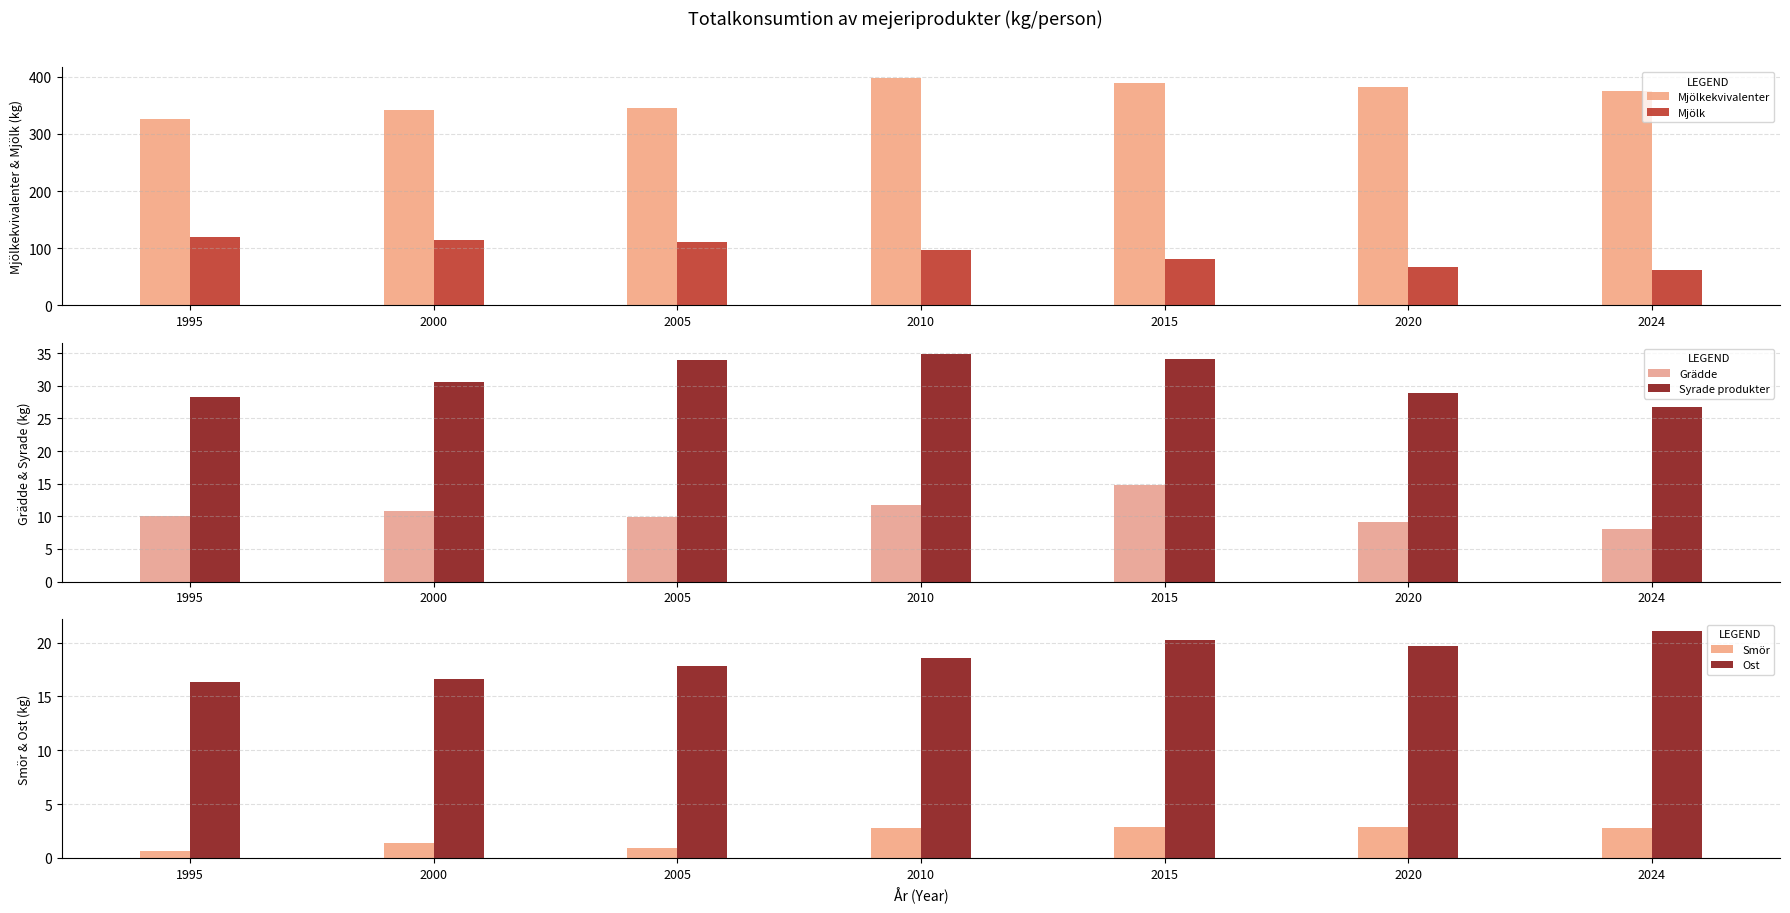

Reading left to right, list all the values displayed in this chart.

Mjölkekvivalenter: 1995=326.6	2000=342.4	2005=345.6	2010=397.7	2015=388.3	2020=382.1	2024=374.7
Mjölk: 1995=119.6	2000=113.6	2005=111.1	2010=97.6	2015=80.6	2020=67.7	2024=61.5
Grädde: 1995=10.1	2000=10.8	2005=9.9	2010=11.7	2015=14.8	2020=9.2	2024=8.0
Syrade produkter: 1995=28.3	2000=30.6	2005=34.0	2010=34.8	2015=34.1	2020=28.9	2024=26.7
Smör: 1995=0.6	2000=1.4	2005=0.9	2010=2.8	2015=2.9	2020=2.9	2024=2.8
Ost: 1995=16.3	2000=16.6	2005=17.8	2010=18.6	2015=20.2	2020=19.7	2024=21.1